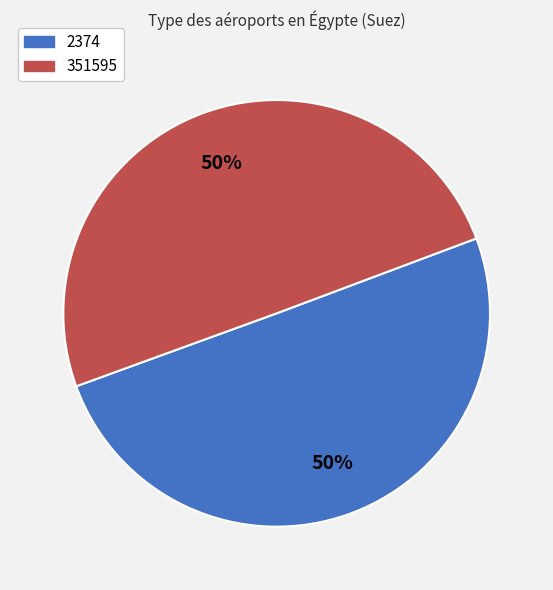

To the nearest percent, what is the average slice percentage?

50%